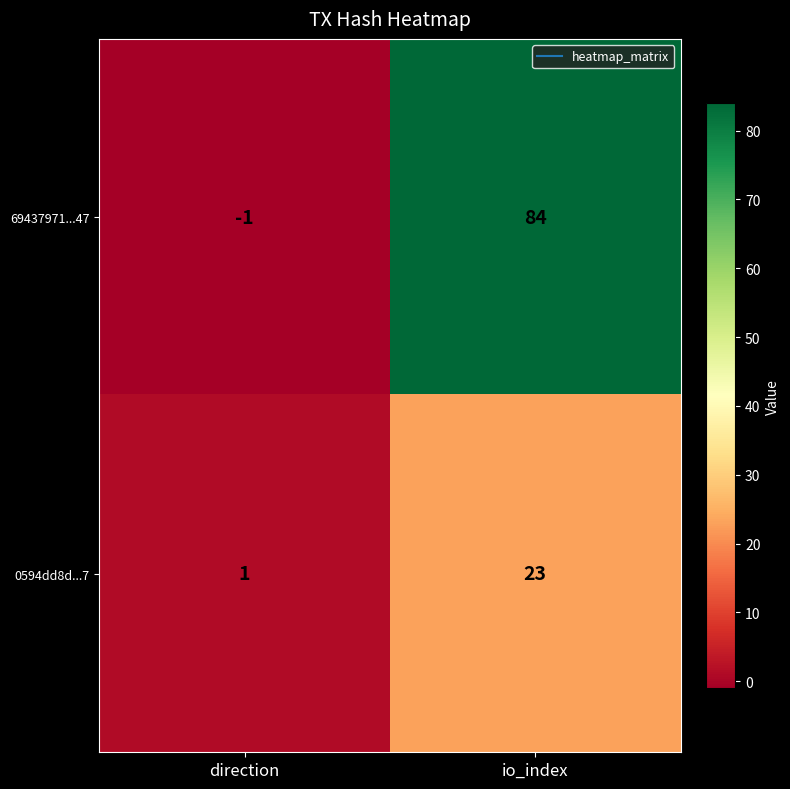

List the series in order of their peak value, highest first.

69437971...47, 0594dd8d...7